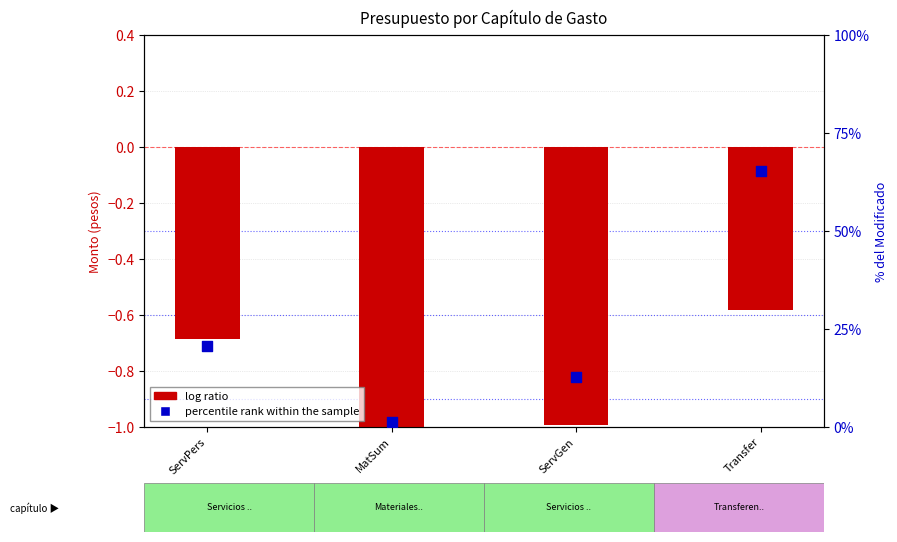

At how many categories does at least one series exceed 18?

2